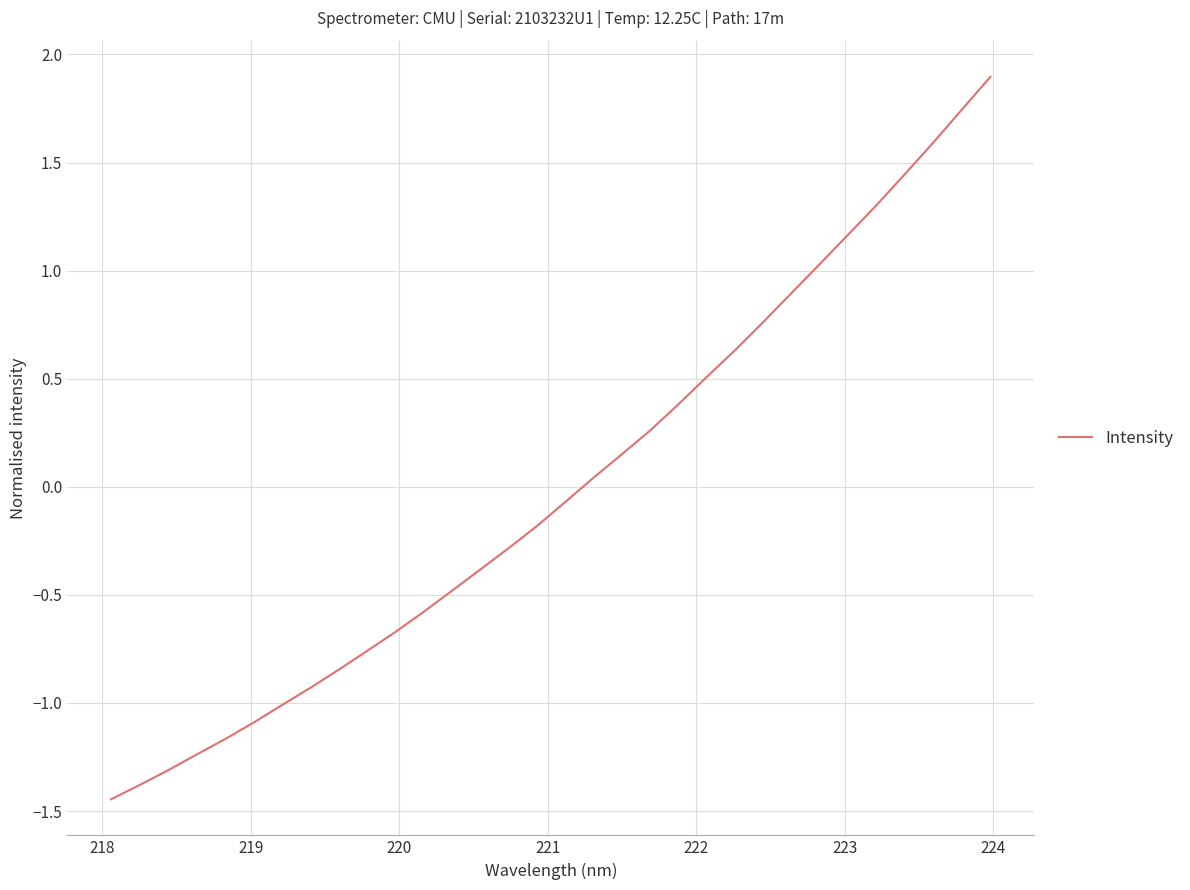

What is the maximum value shown in the chart?

1.9